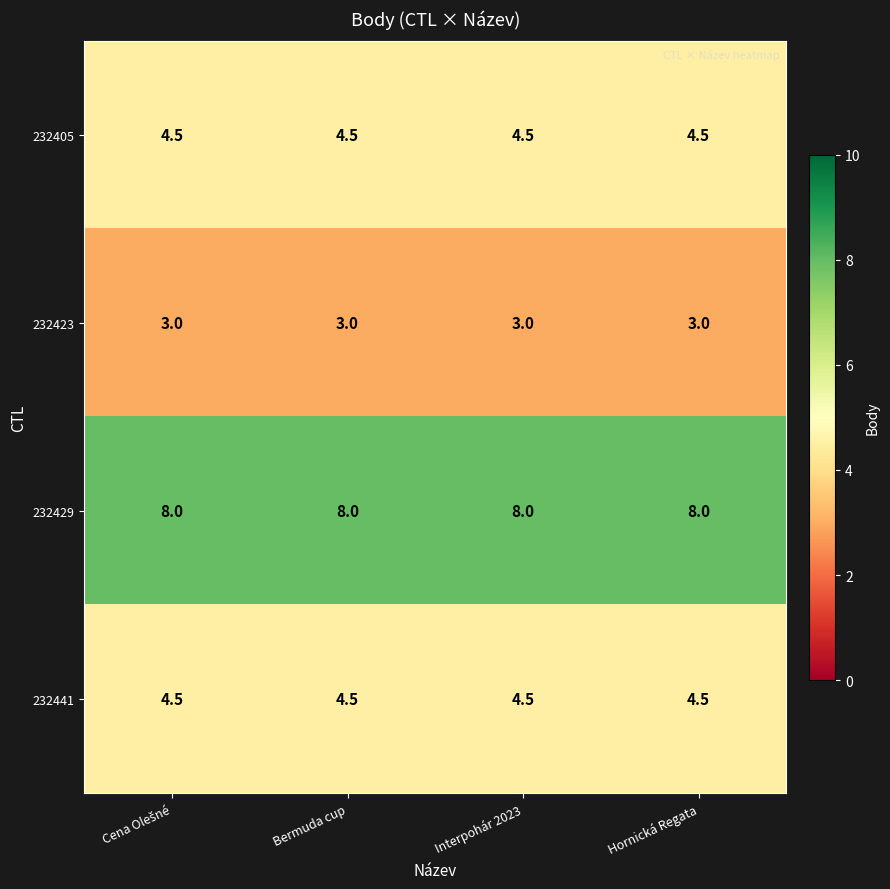

What is the highest value of the 232423 series?

3.0